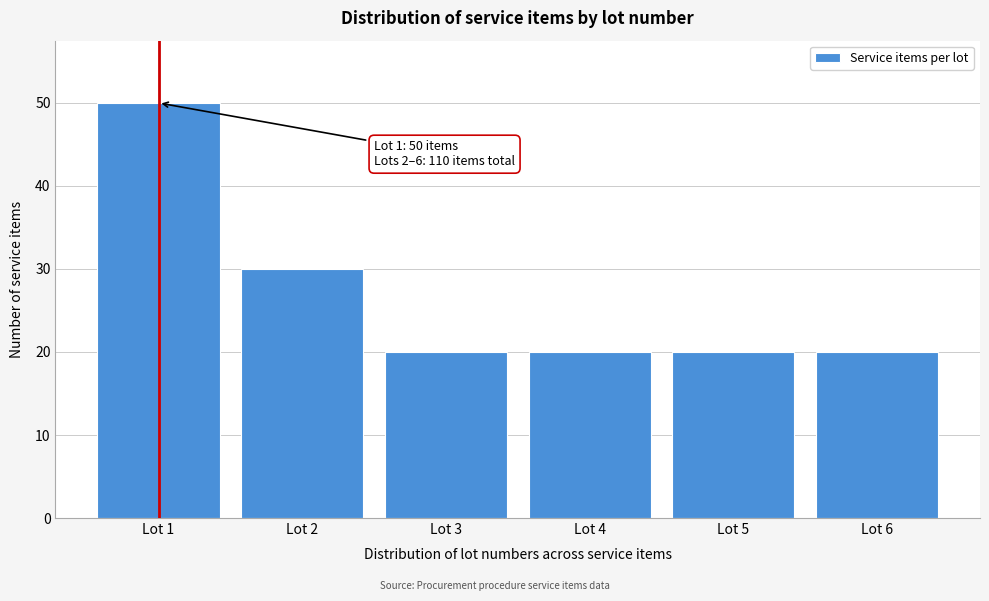

Reading left to right, extract all data points from this chart.

Lot 1=50	Lot 2=30	Lot 3=20	Lot 4=20	Lot 5=20	Lot 6=20